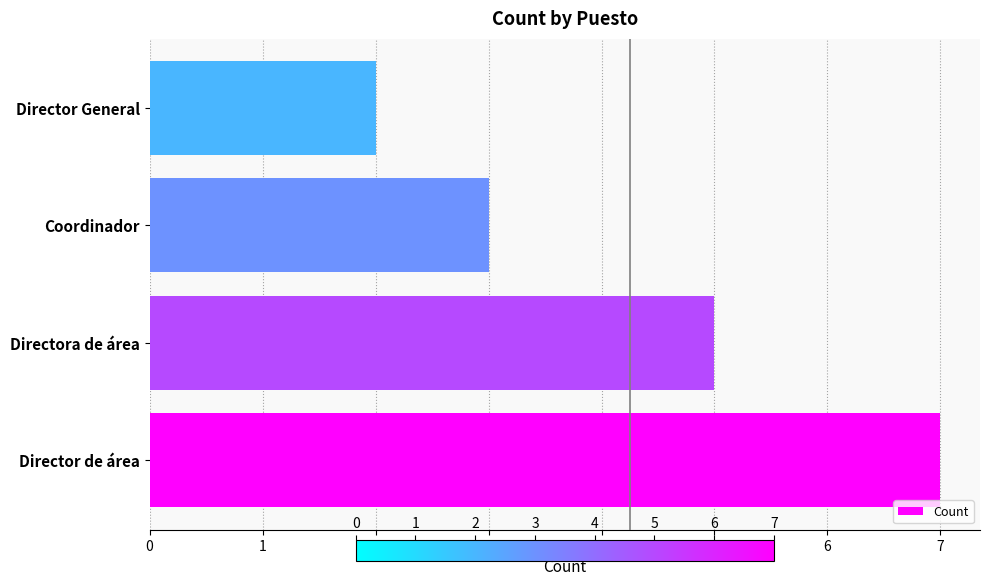

The chart shows a value of 10 at Director de área. True or false?

False